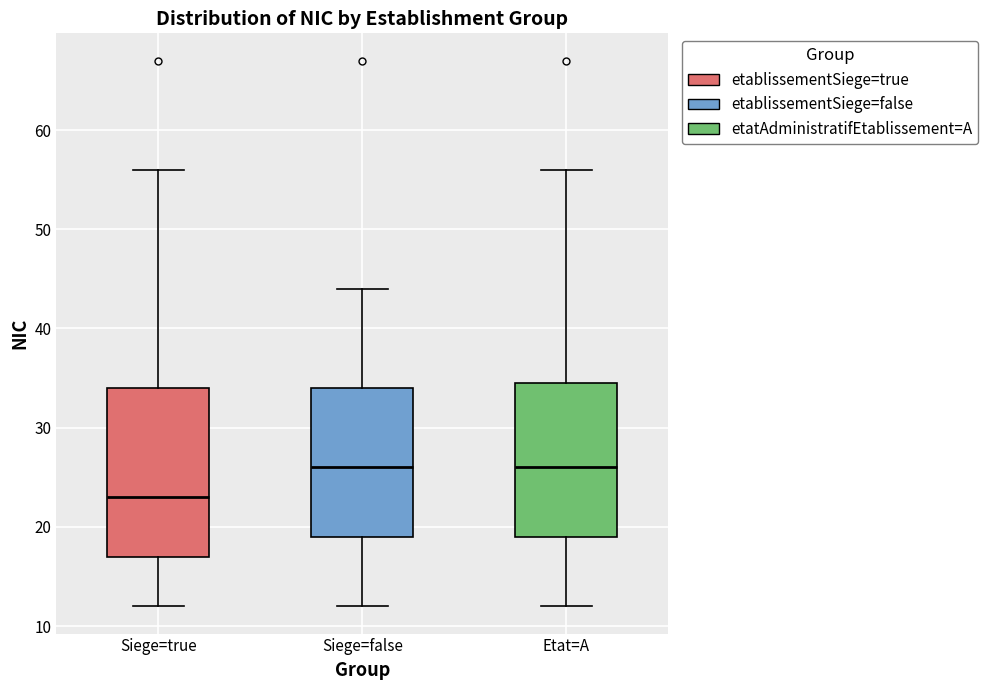

Reading left to right, read every box against the y-axis: the position of its median line, the range the box covers, and the ends of its whiskers. The values are not printed on the chart, so give them approximately, as read against the axis.

Siege=true: median 23, box 17 to 34, whiskers 12 to 56
Siege=false: median 26, box 19 to 34, whiskers 12 to 44
Etat=A: median 26, box 19 to 35, whiskers 12 to 56